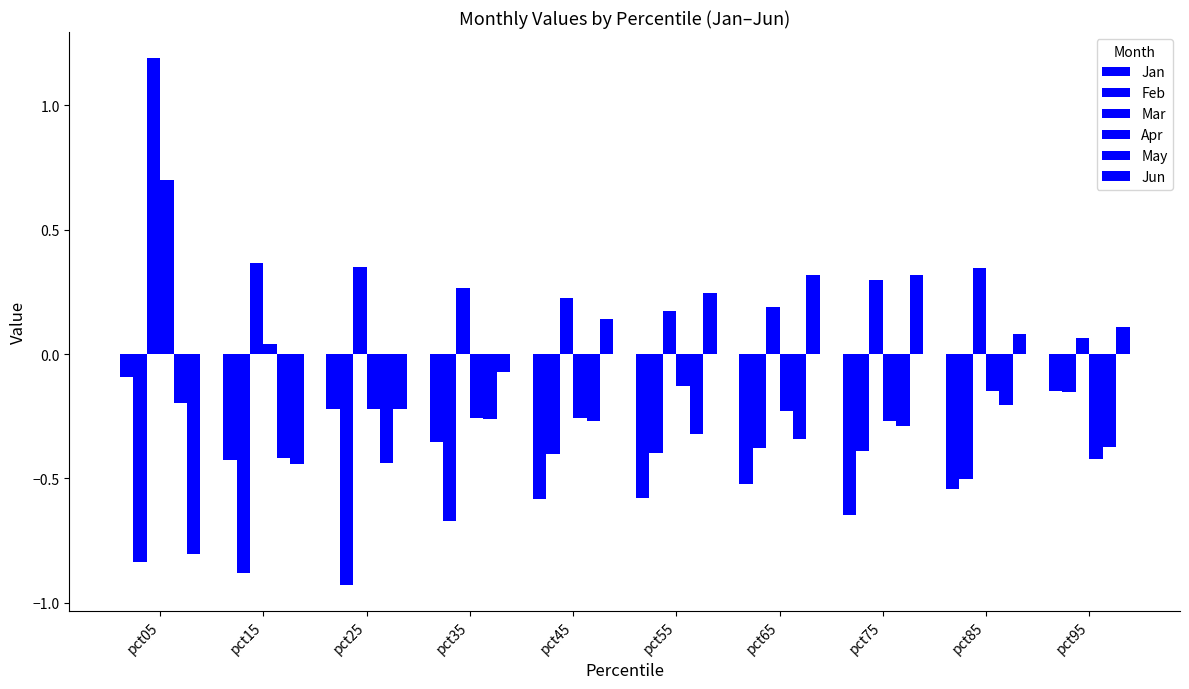

How many categories are shown in the chart?

10